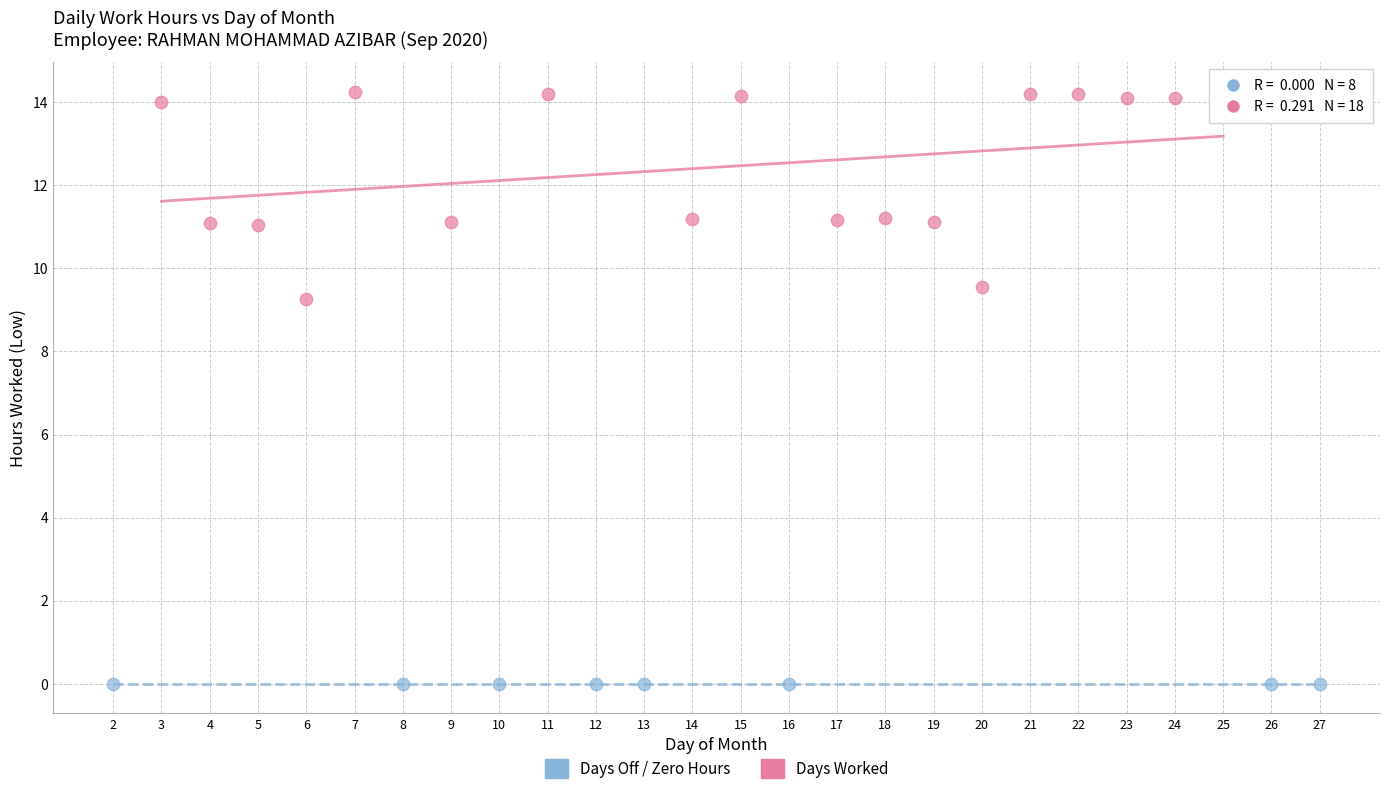

What are all the series names shown in the legend?

Days Off / Zero Hours, Days Worked